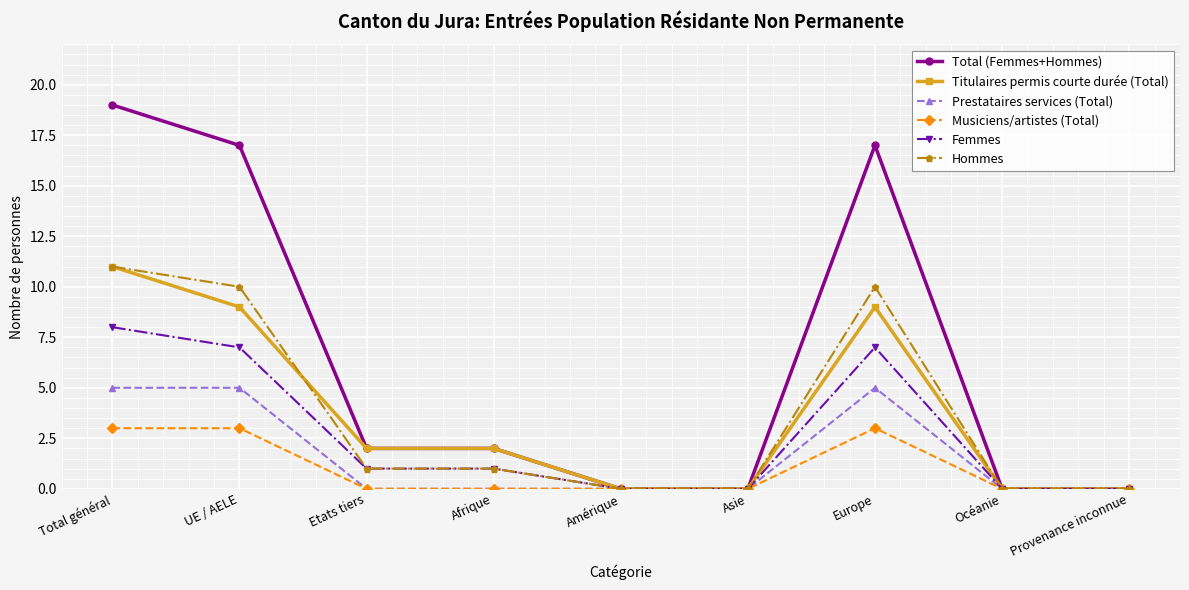

The value of Femmes at Asie is 0. True or false?

True